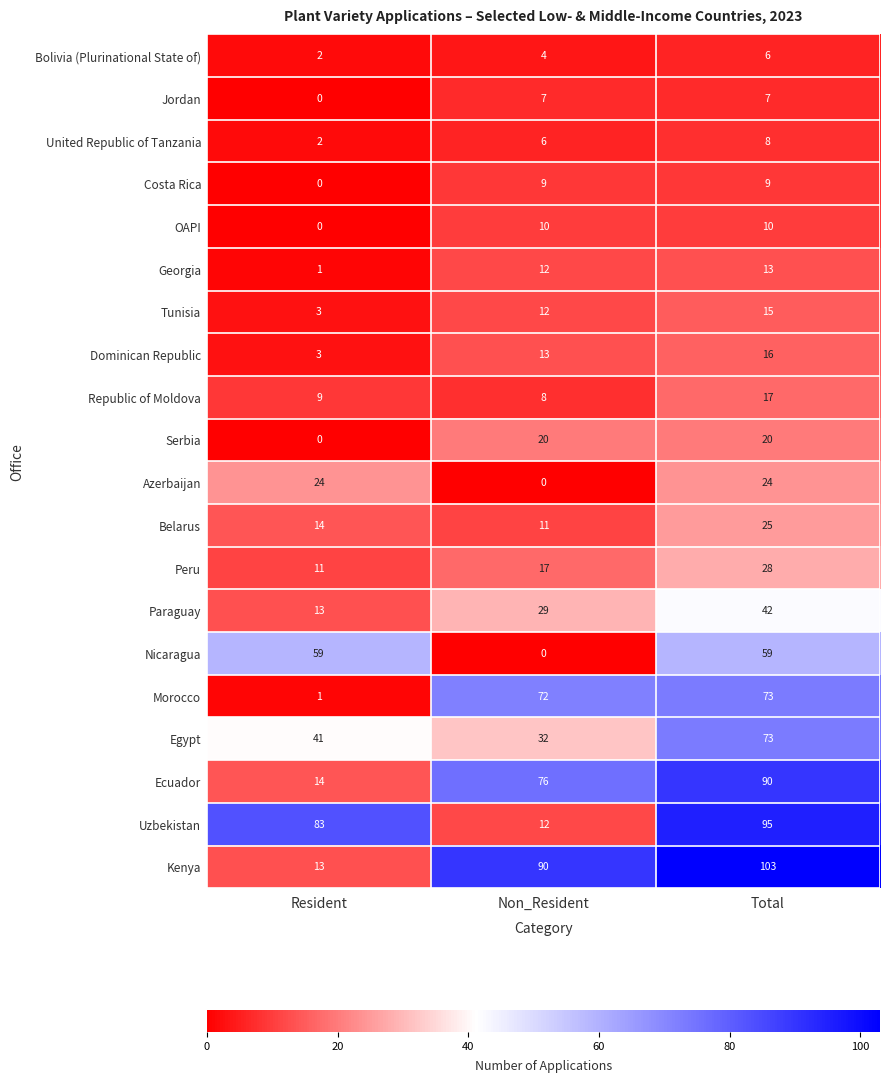

Which series changed the most between Non_Resident and Total?

Uzbekistan